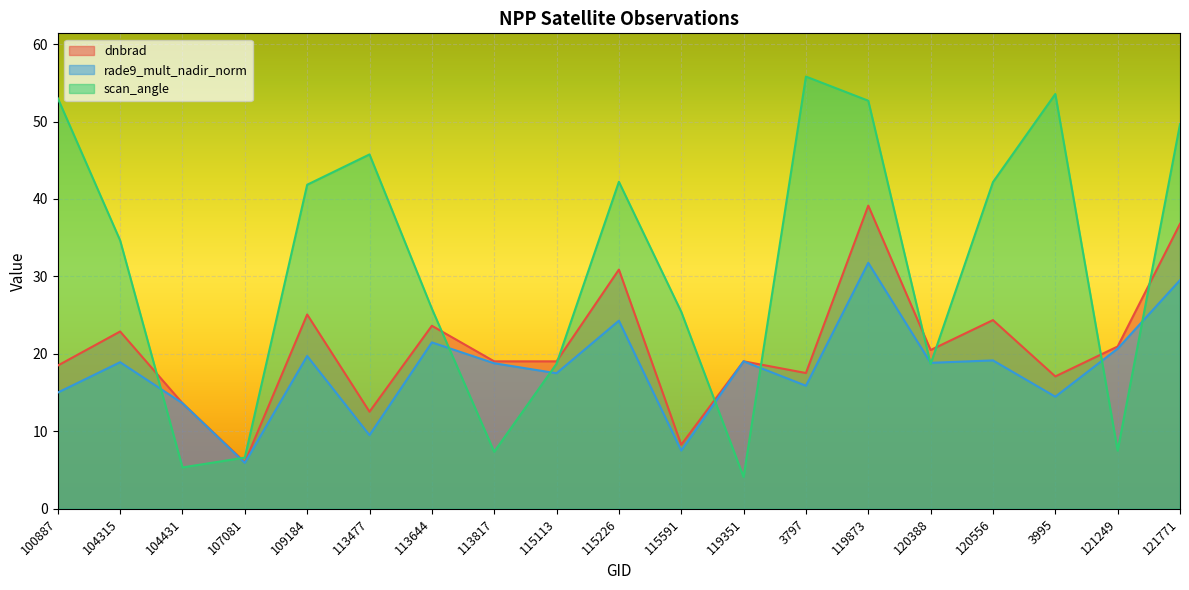

How many lines are shown in the chart?

3